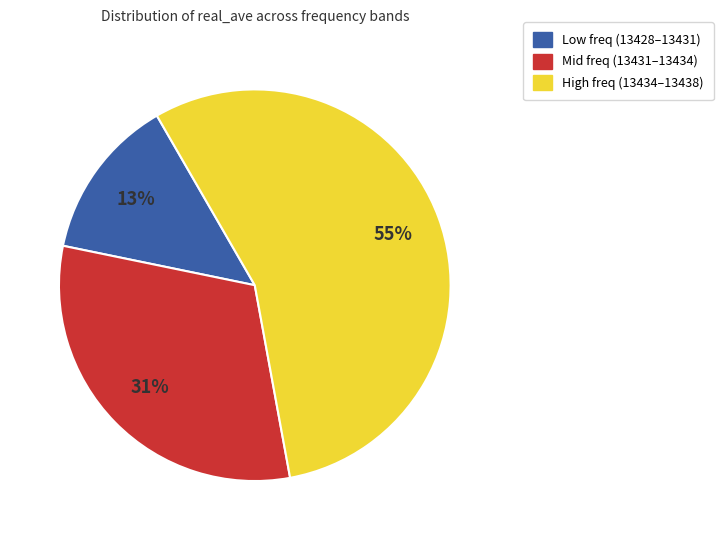

To the nearest percent, what is the difference between the largest and smallest slice percentages?

42%